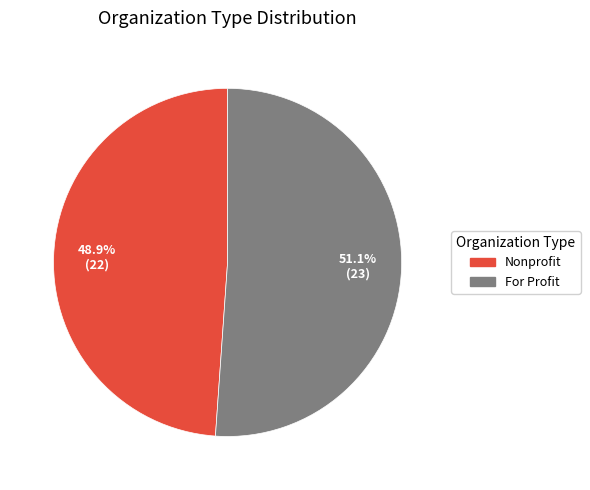

Is there any slice that represents more than half of the pie?

Yes